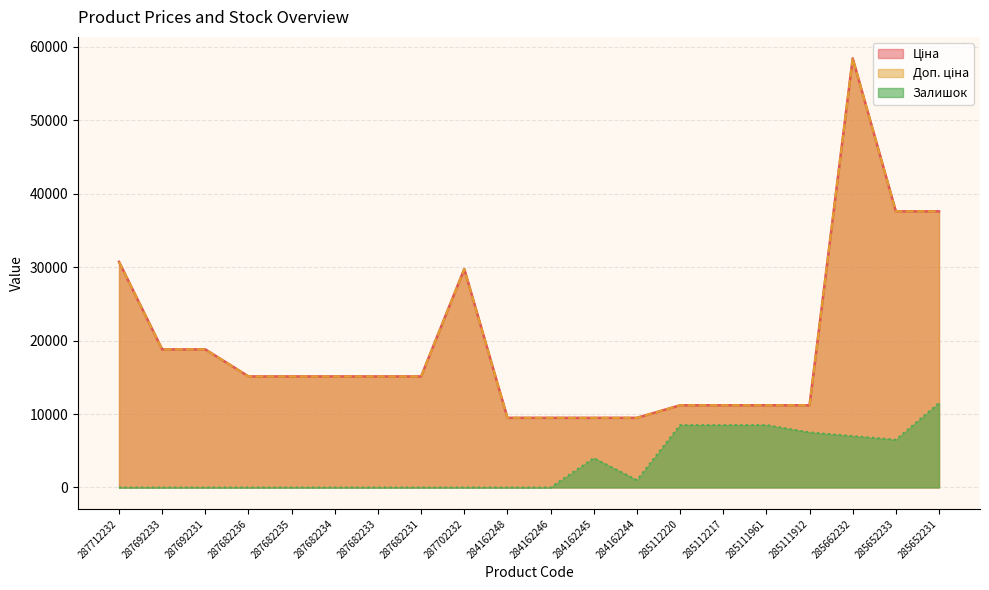

How many lines are shown in the chart?

3